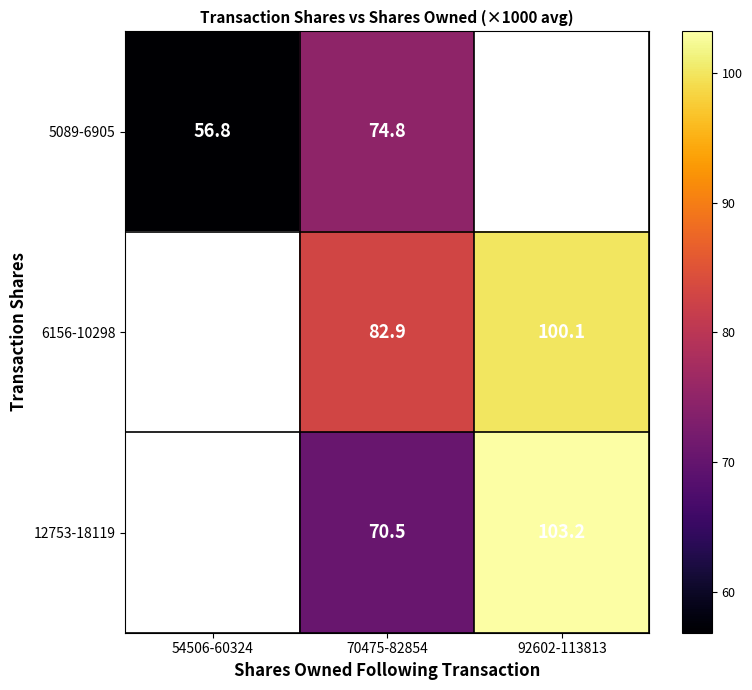

Is the value of 12753-18119 at 70475-82854 greater than the value of 6156-10298 at 92602-113813?

No